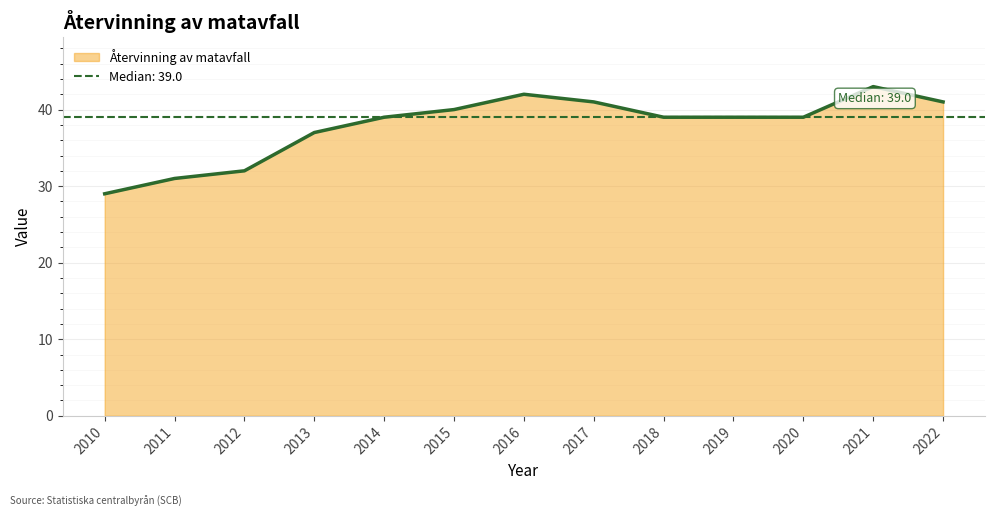

At which category does the data reach its first local peak?

2016